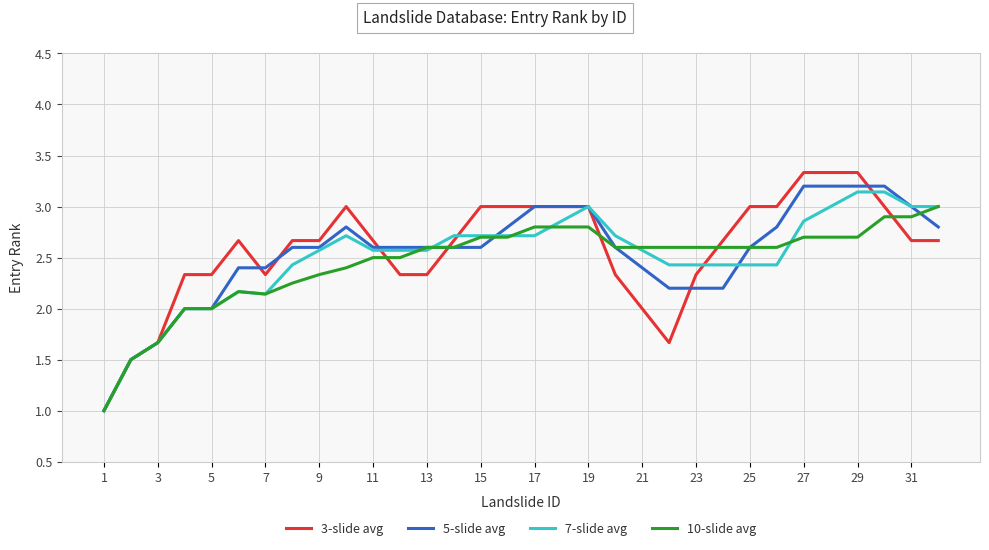

Which series has the widest spread of values?

3-slide avg